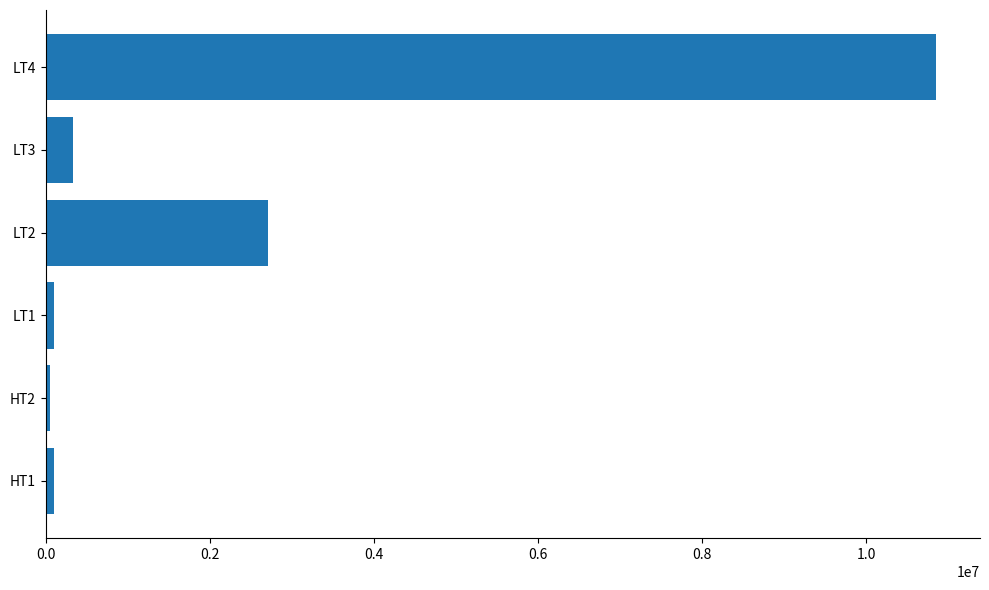

Which category has the highest value across all series?

LT4